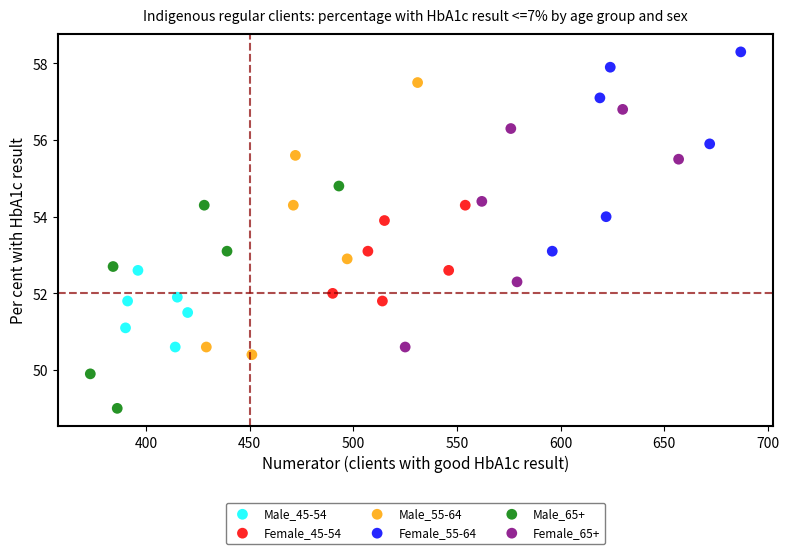

Which series contains the highest Y value?

Female_55-64